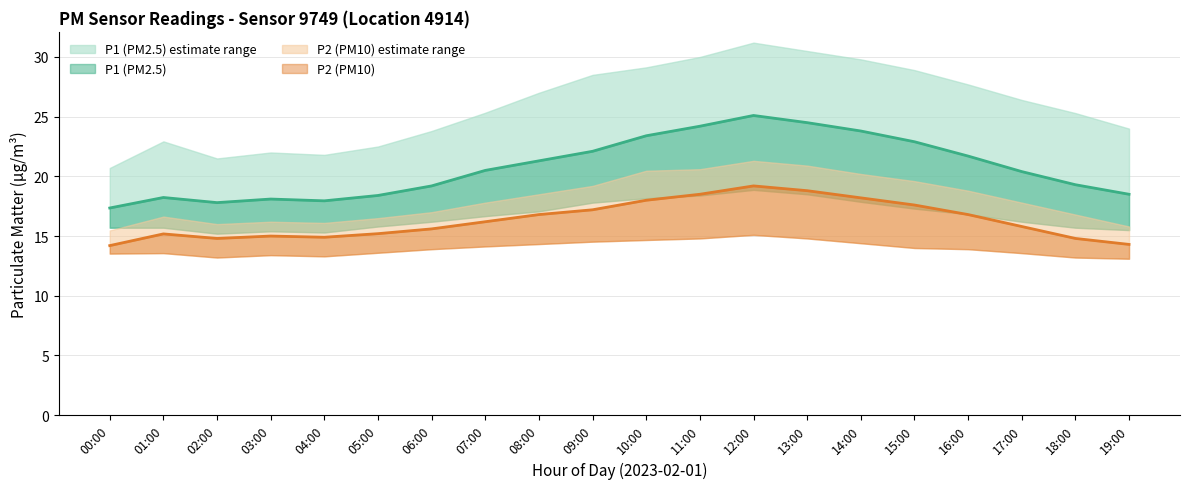

At which label does P1 reach its peak?

12:00